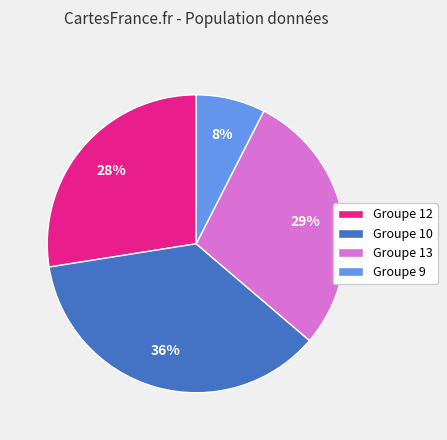

Which slice is the largest?

Groupe 10